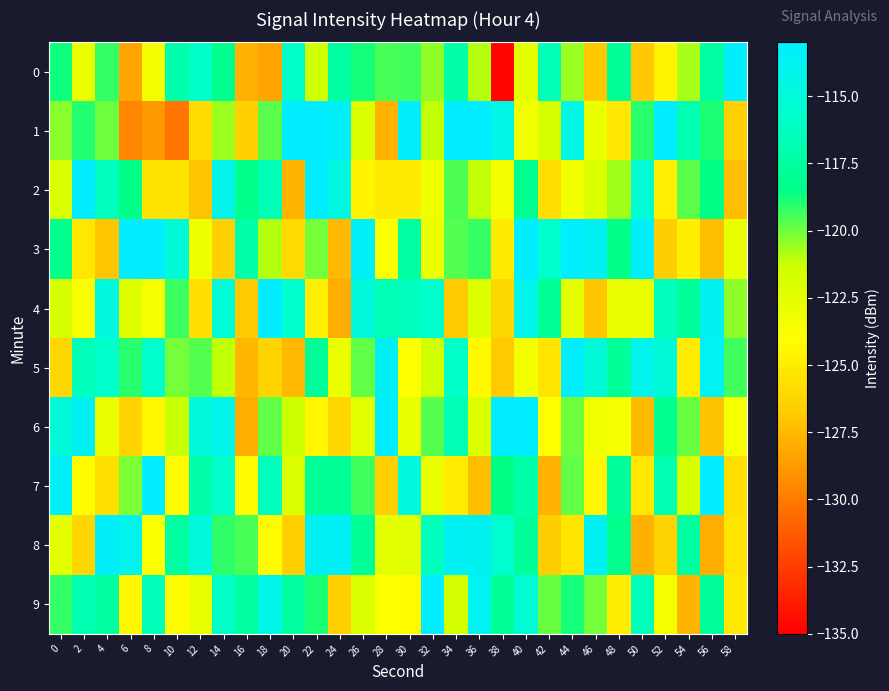

What is the spread (max minus min) of values at 12?

12.2